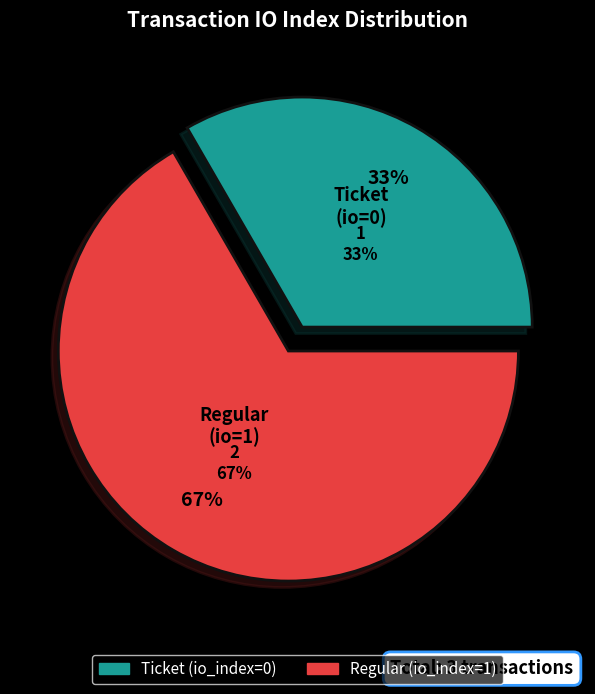

To the nearest percent, what is the combined percentage of Regular (io_index=1) and Ticket (io_index=0)?

100%